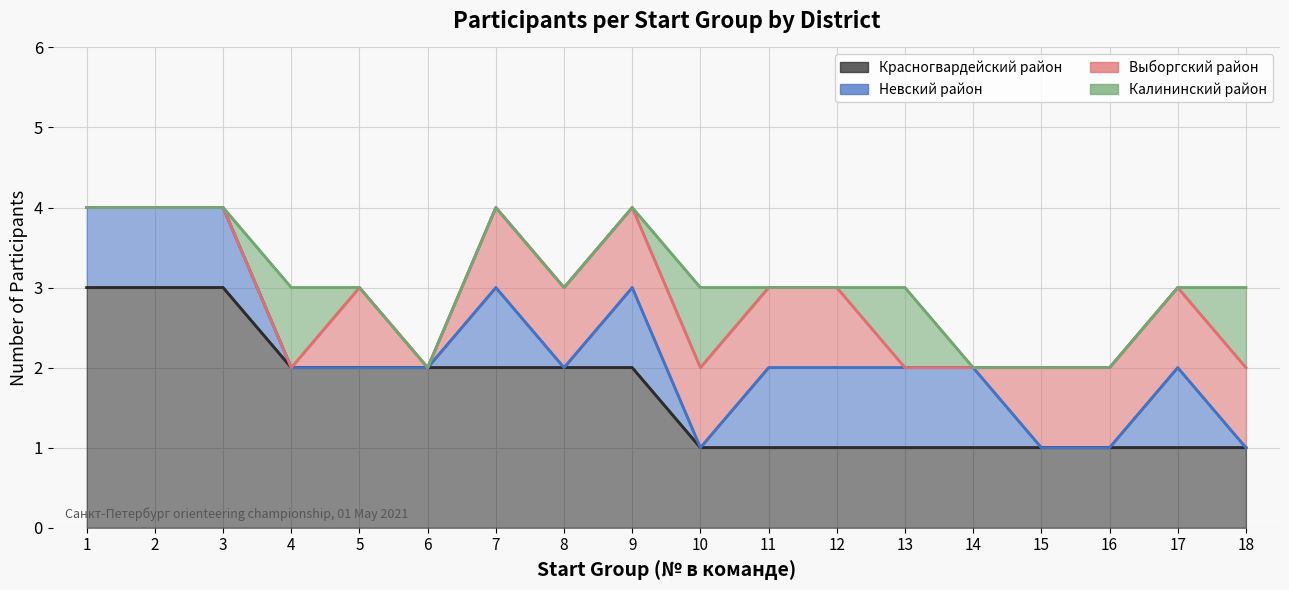

At which label is Калининский район closest to 0?

1